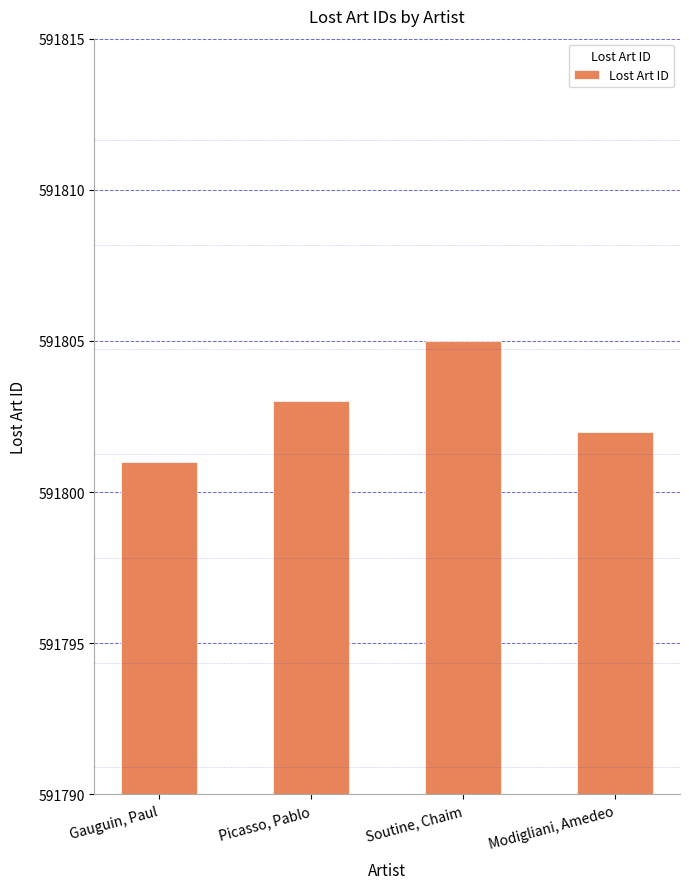

Rank the categories by value from highest to lowest.

Soutine, Chaim, Picasso, Pablo, Modigliani, Amedeo, Gauguin, Paul